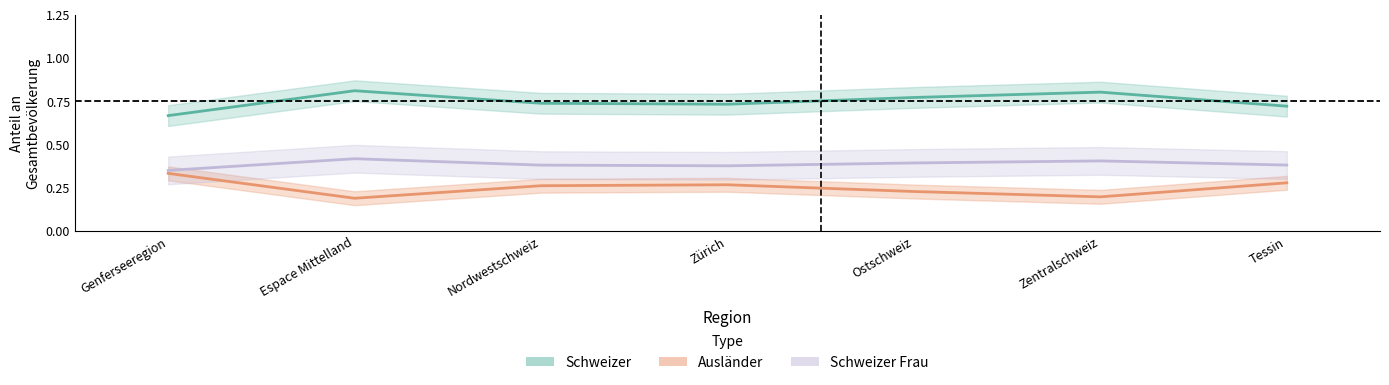

At which label does Ausländer reach its peak?

Genferseeregion